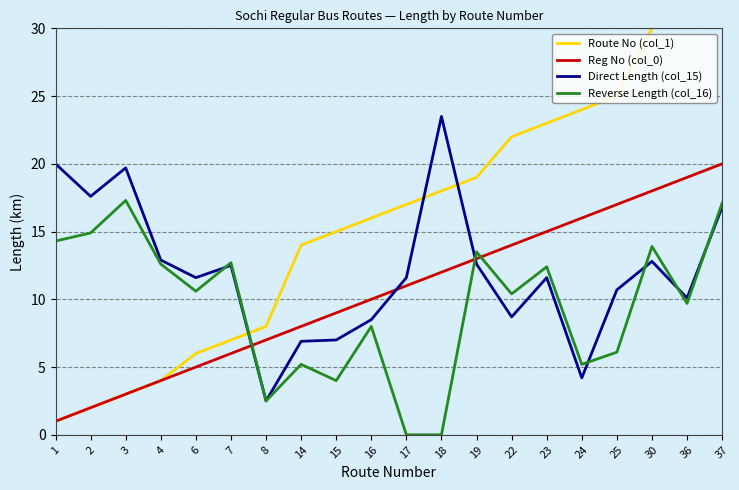

Which series has the largest total across all categories?

Route No (col_1)